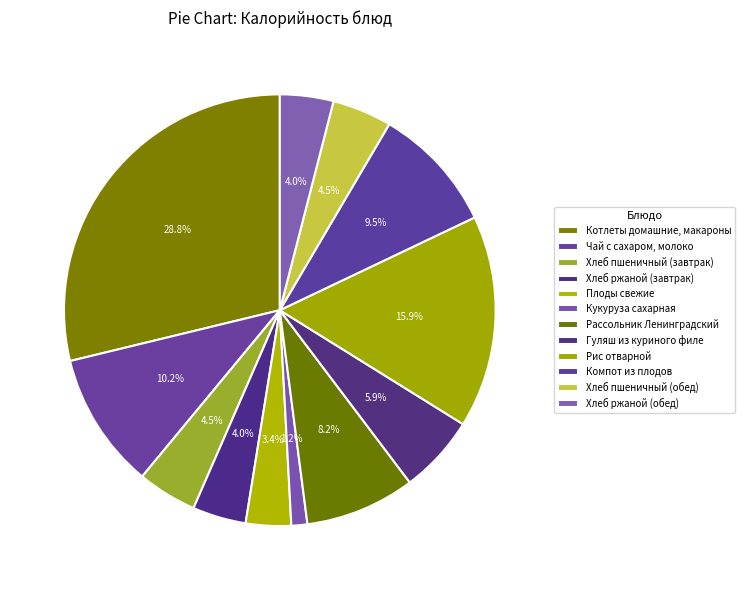

Is it true that Рассольник Ленинградский is 19% of the pie?

False